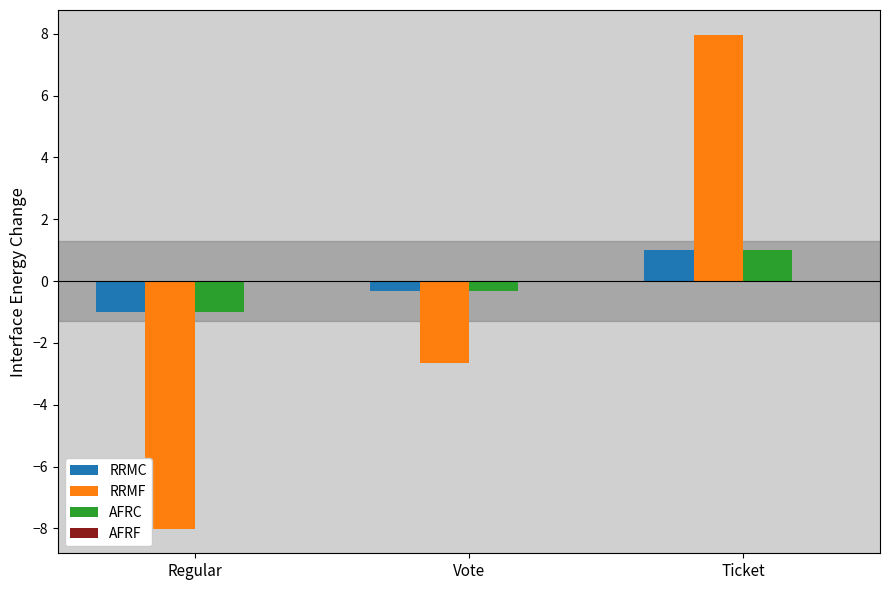

Rank the categories by RRMC value from highest to lowest.

Ticket, Vote, Regular